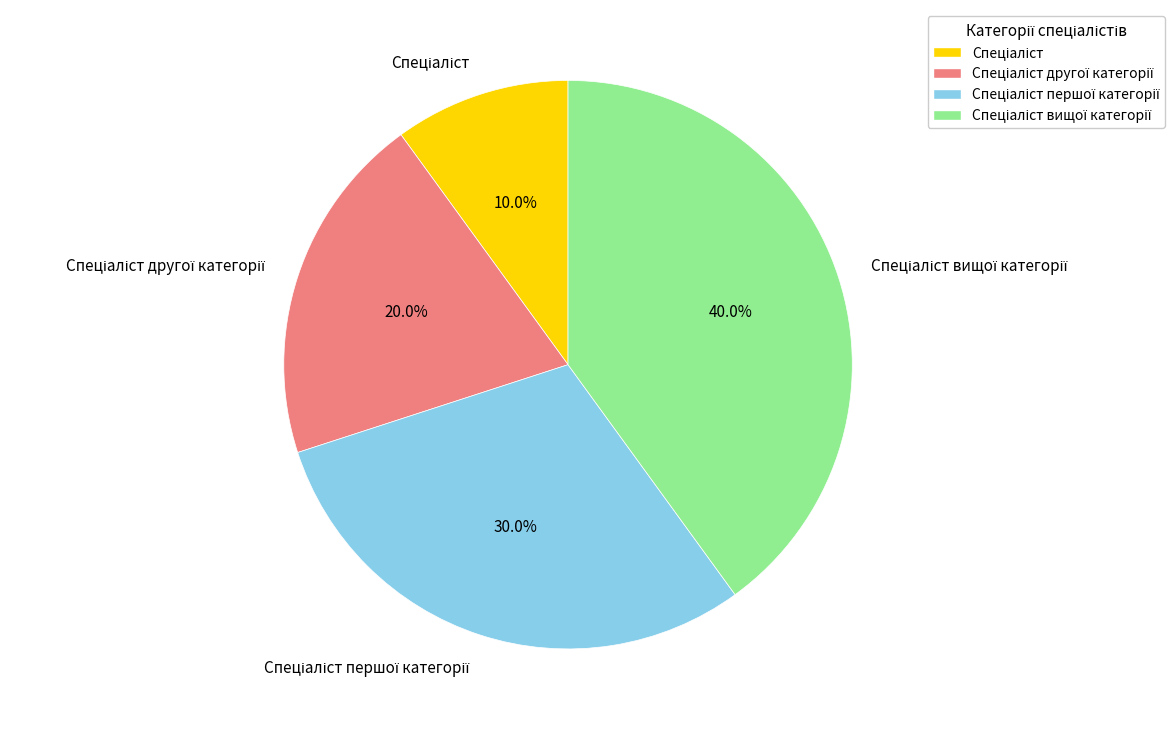

Does any single category account for the majority?

No